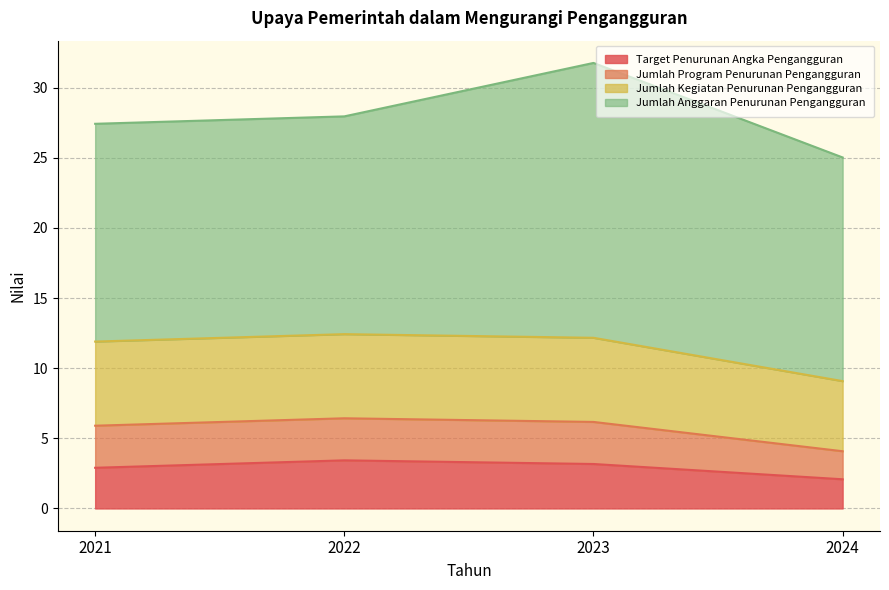

How many lines are shown in the chart?

4